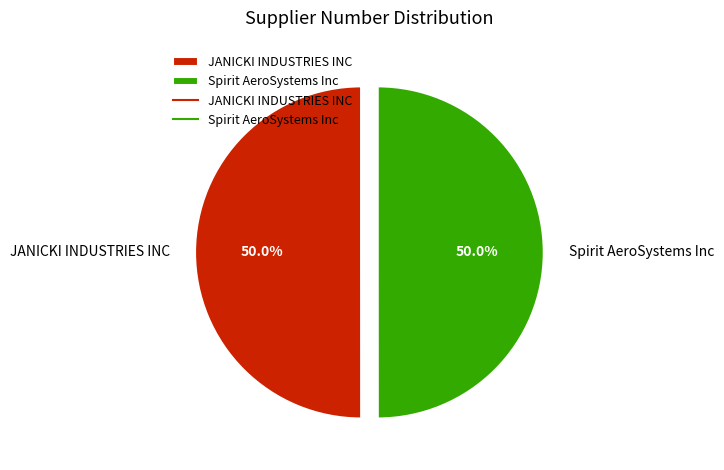

What portion of the pie excludes Spirit AeroSystems Inc?

50.0%